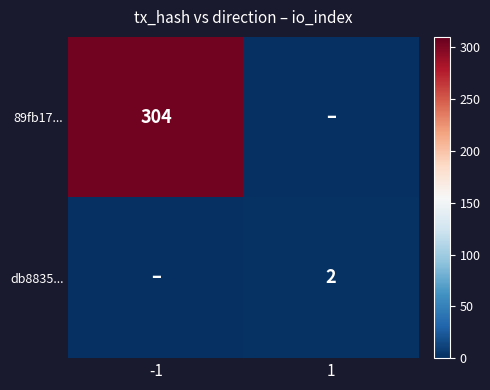

True or false: 89fb17... has a value of 304 at -1.

True